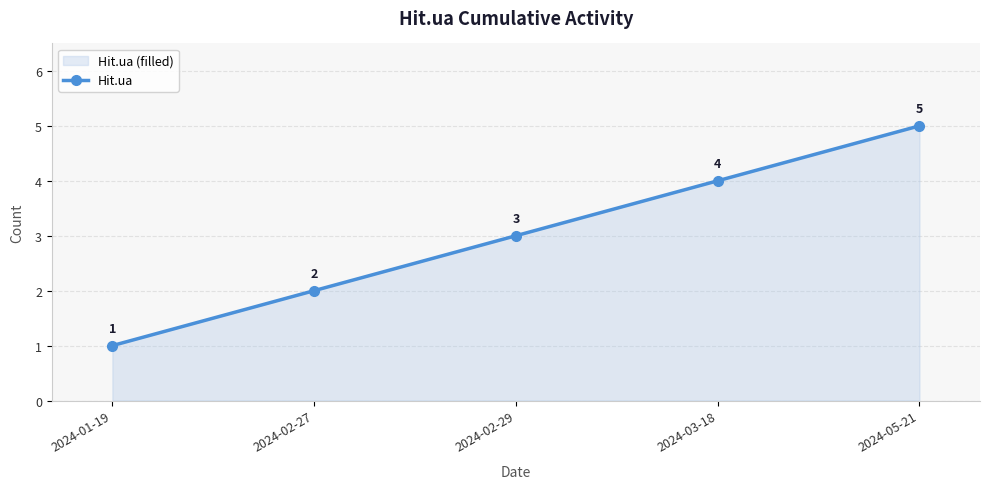

Is it true that the value at 2024-02-27 is 3?

False